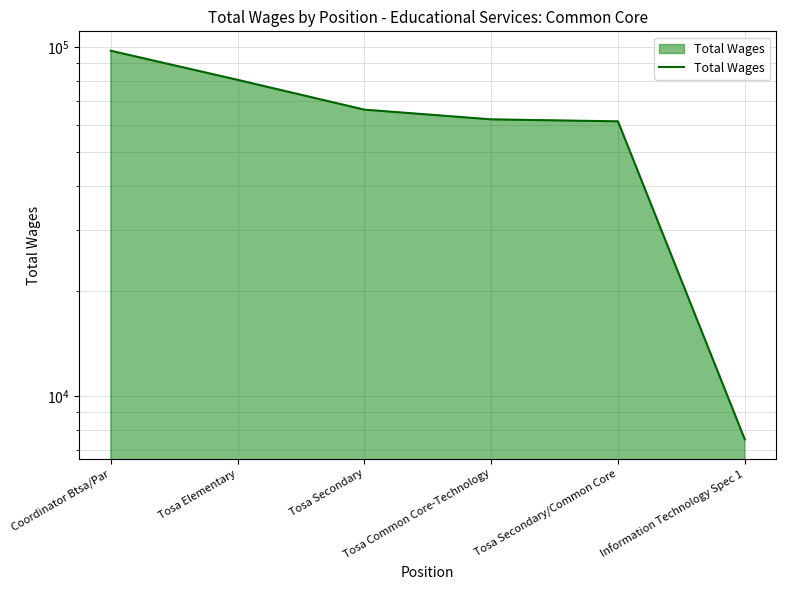

Which has a higher value, Tosa Common Core-Technology or Tosa Secondary/Common Core?

Tosa Common Core-Technology